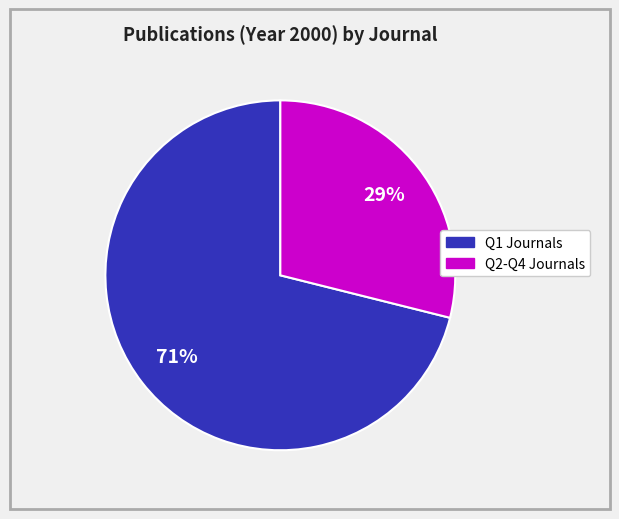

To the nearest percent, what is the difference between the largest and smallest slice percentages?

42%